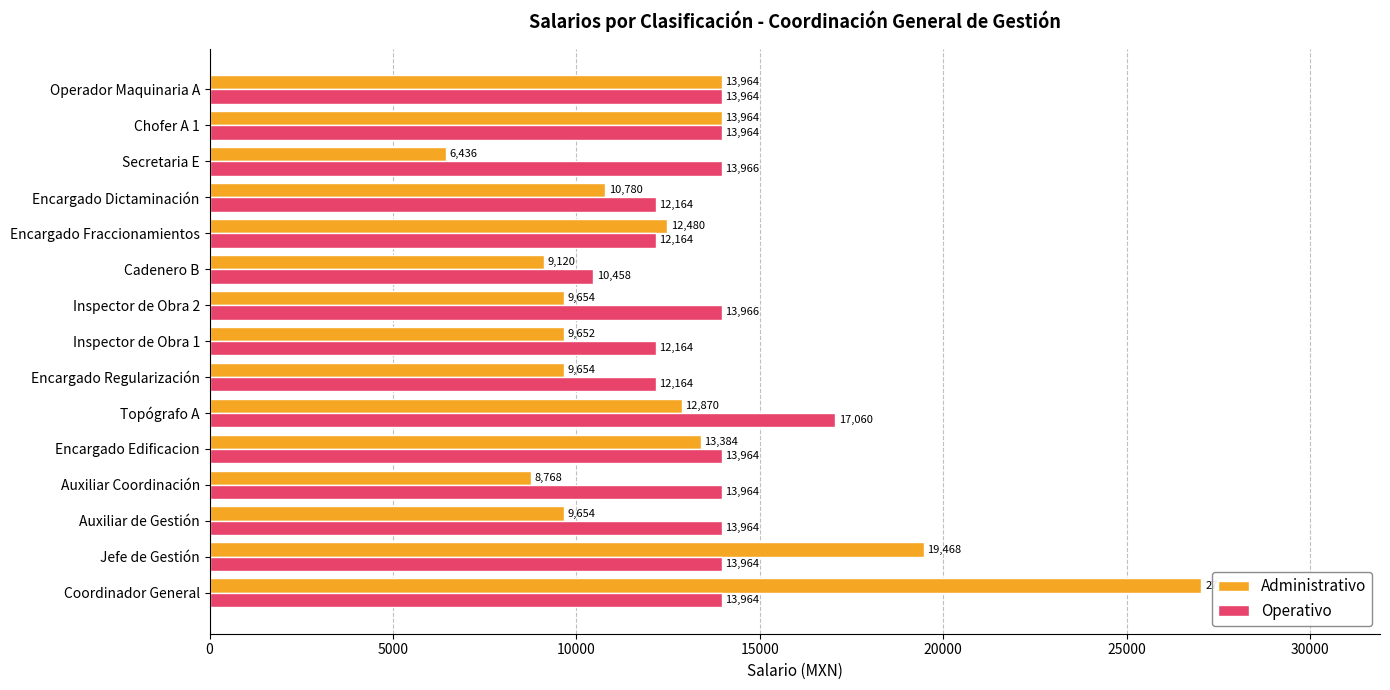

Which series has the largest range (max minus min)?

Administrativo